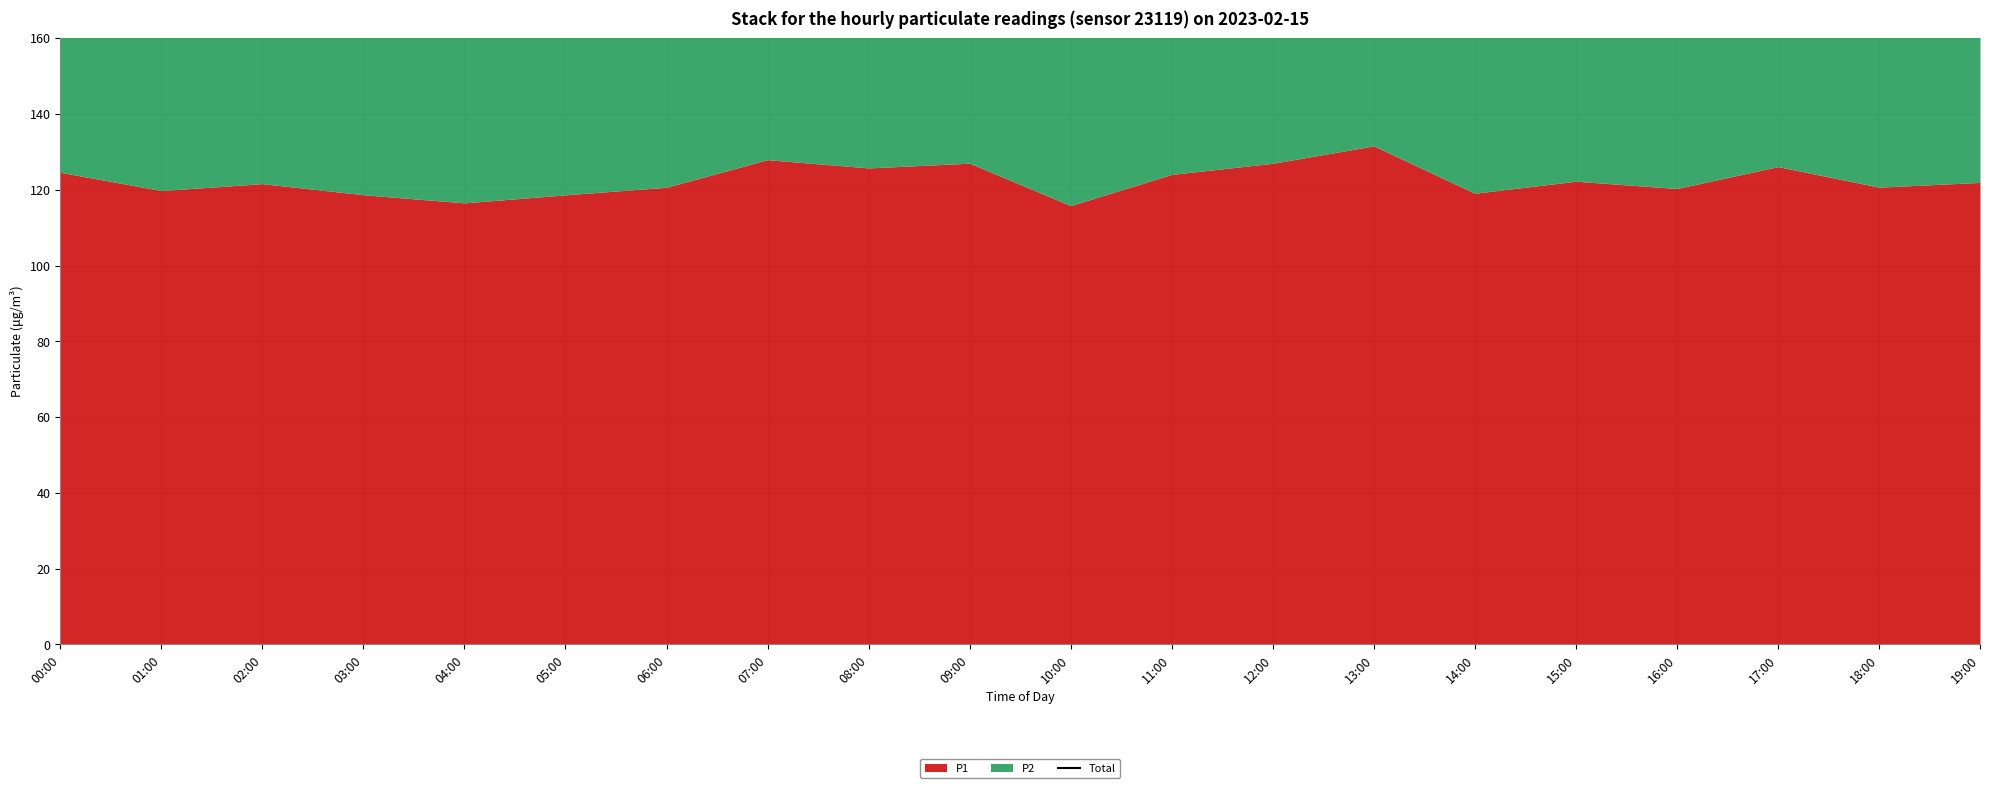

At which label is the value closest to 191?

15:00